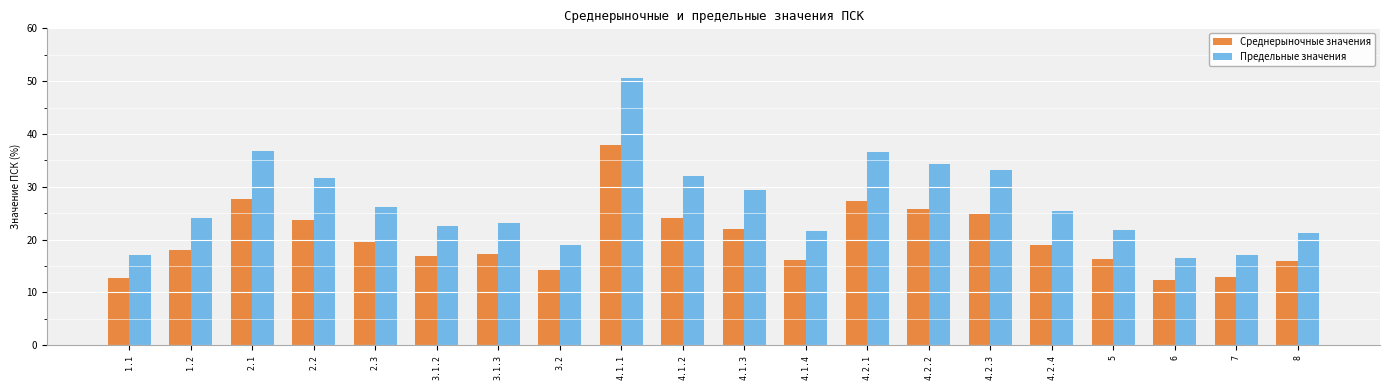

What position from the left is 4.1.4?

12